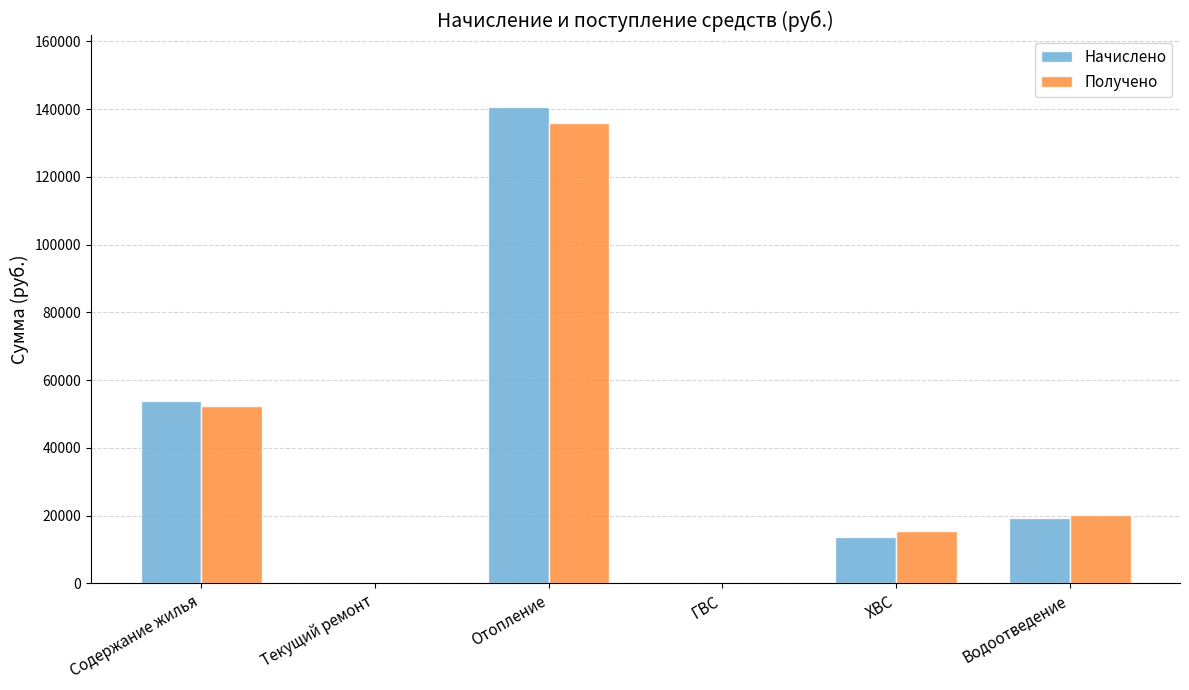

At which category is the sum across all series the highest?

Отопление